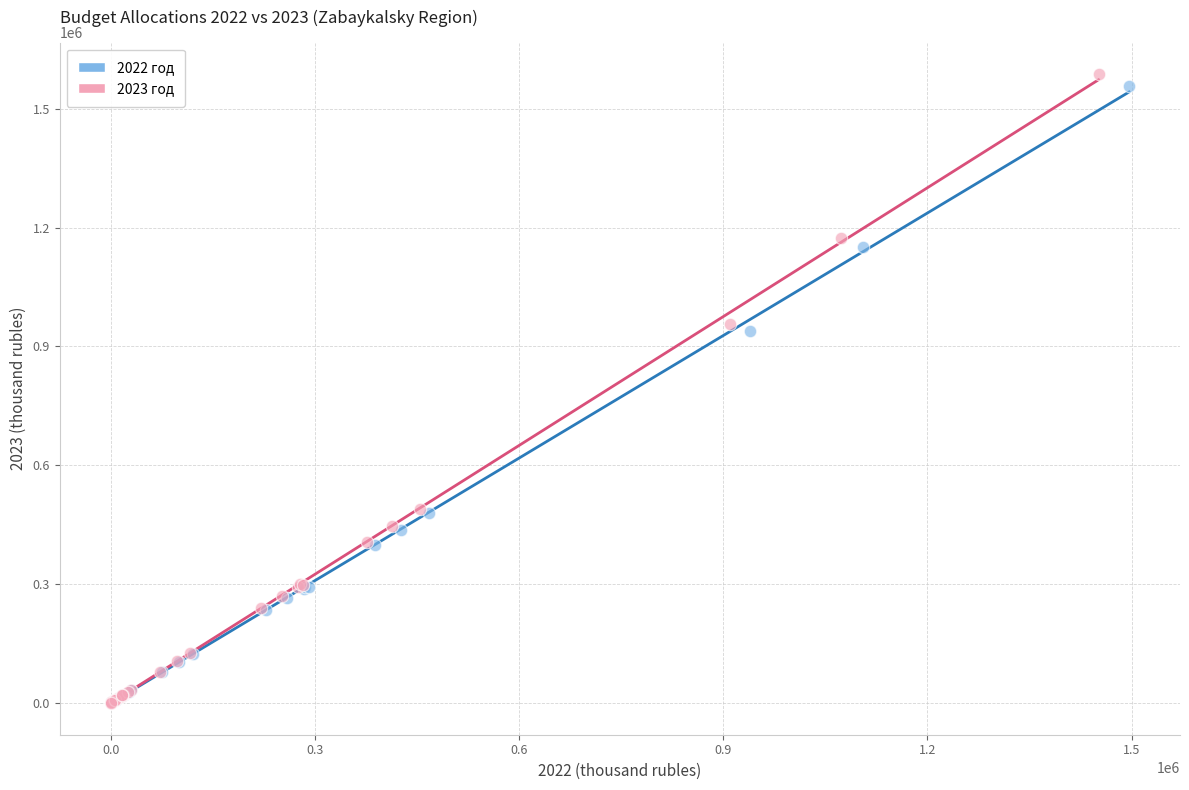

Which series has the largest Y range (max minus min)?

2023 год